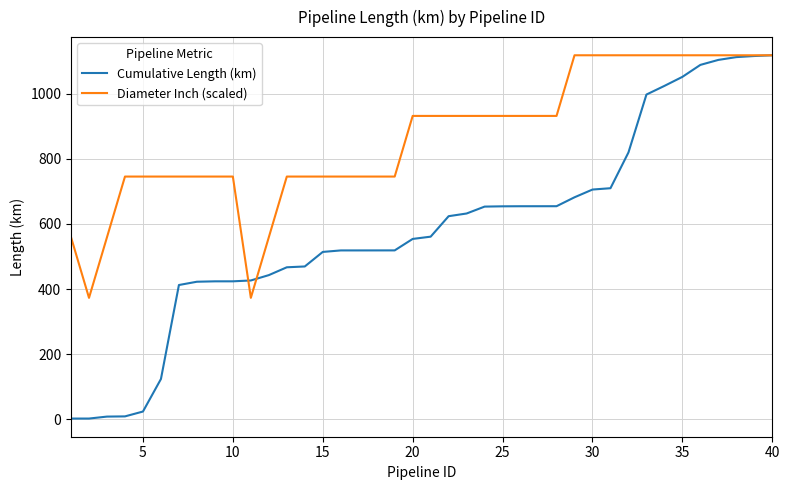

List the series in order of their overall mean, highest first.

Diameter Inch (scaled), Cumulative Length (km)